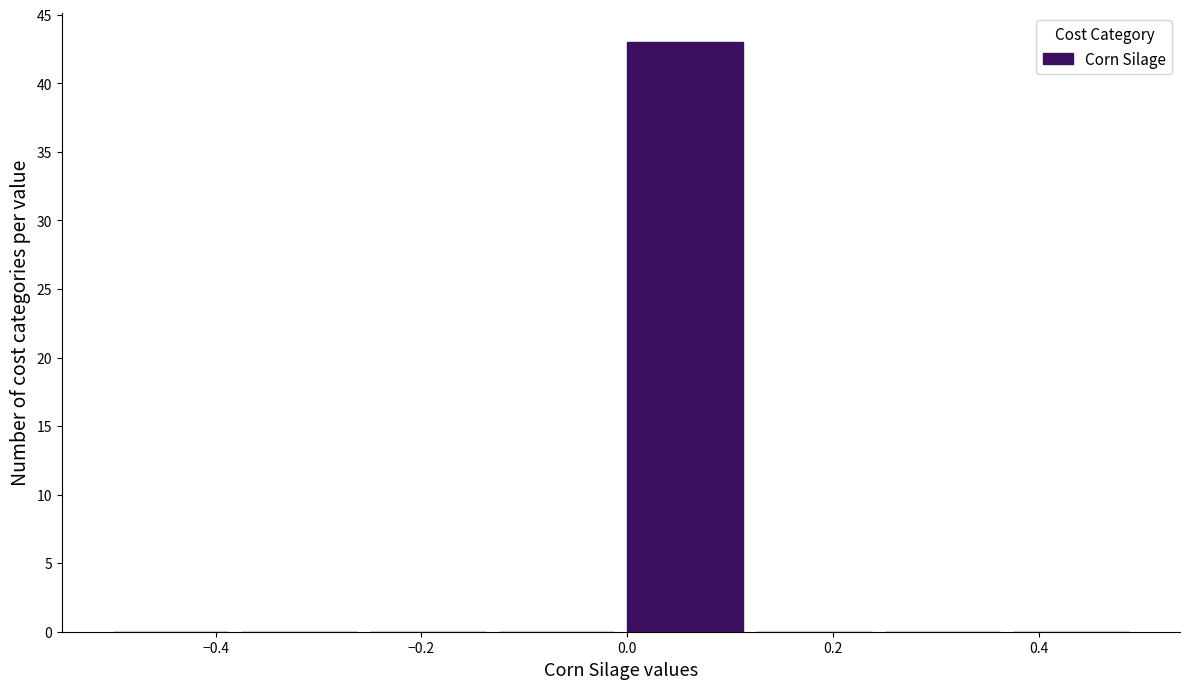

Over which range of the x-axis is the bar tallest?

0.000 to 0.125